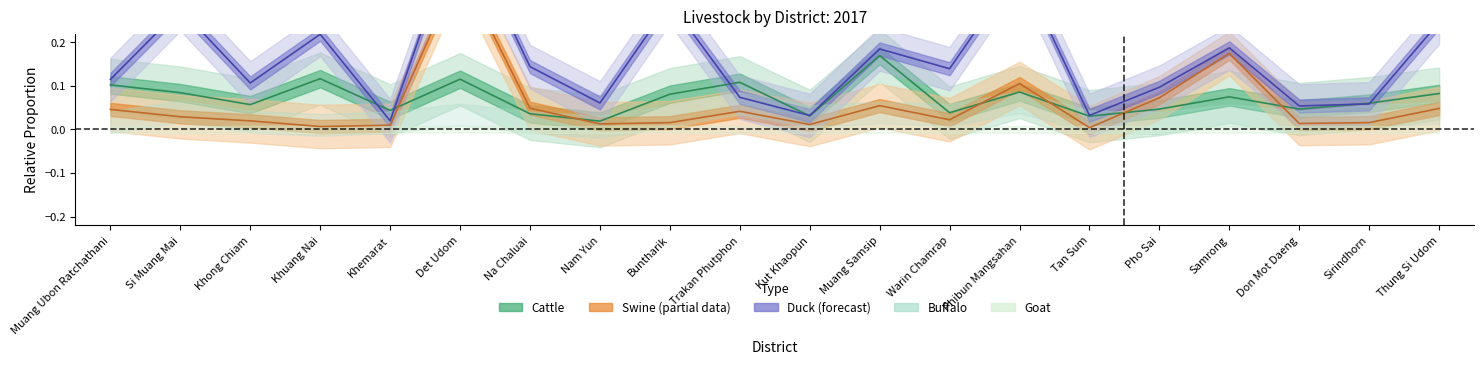

What is the total value across all series at Nam Yun?

0.1